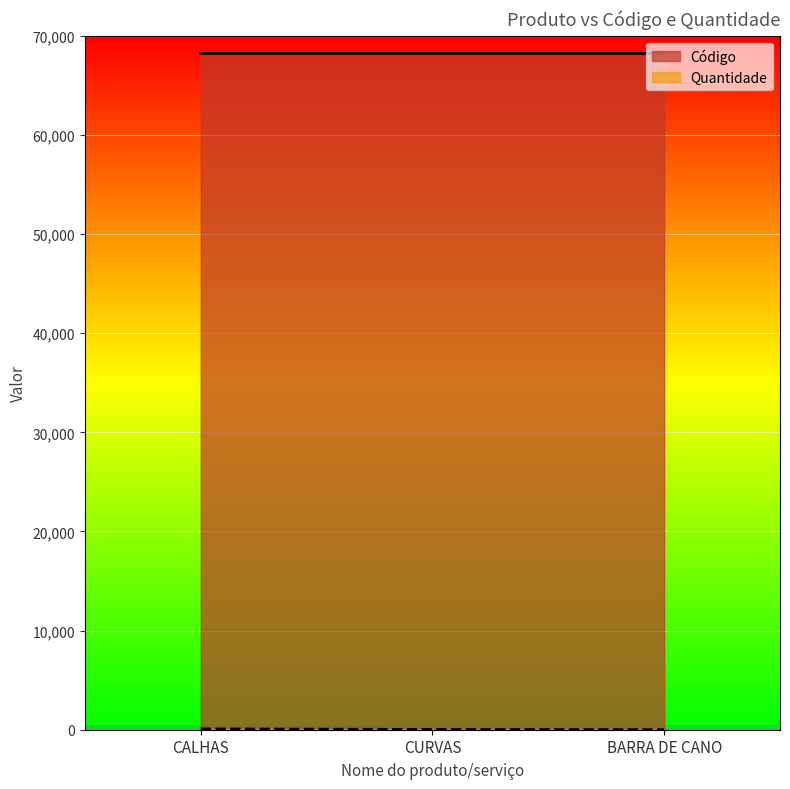

What is the difference between the Quantidade values at BARRA DE CANO and CALHAS?

77